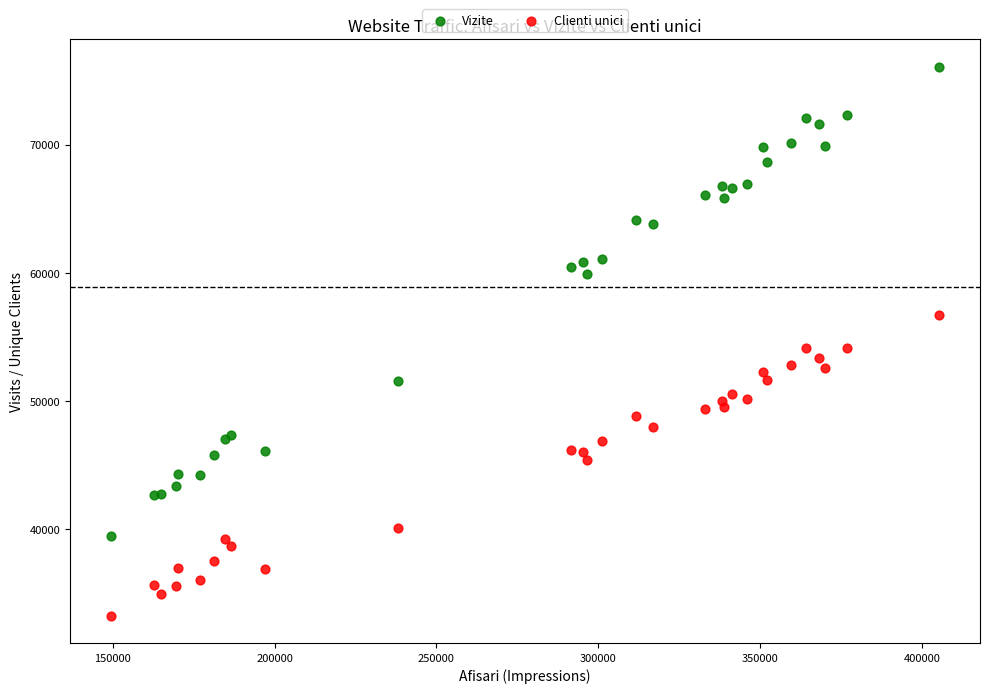

Which series reaches the maximum Y coordinate?

Vizite